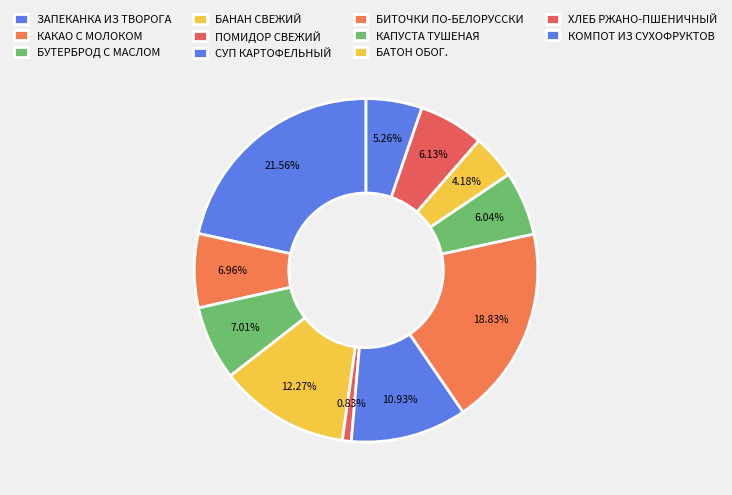

Is it true that КОМПОТ ИЗ СУХОФРУКТОВ is 5% of the pie?

True